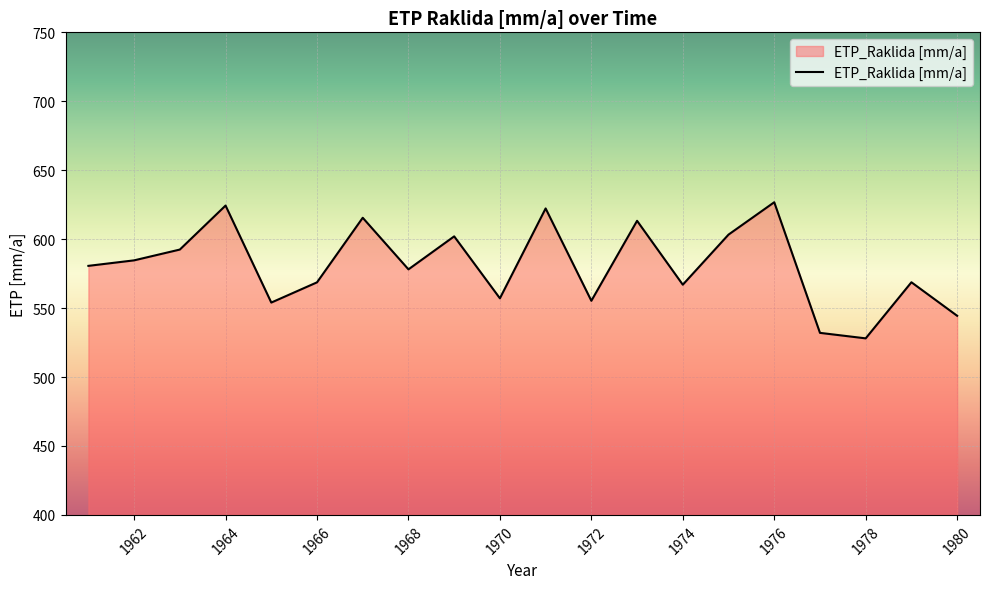

What is the difference between the maximum and minimum values?

98.7